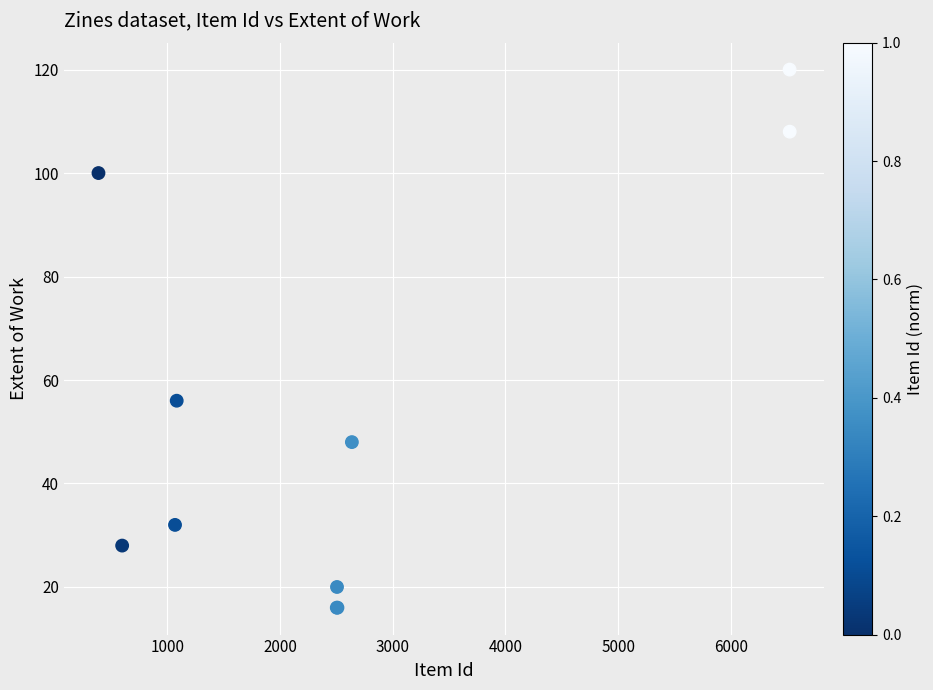

What Y value in the scatter plot is closest to 68?

56